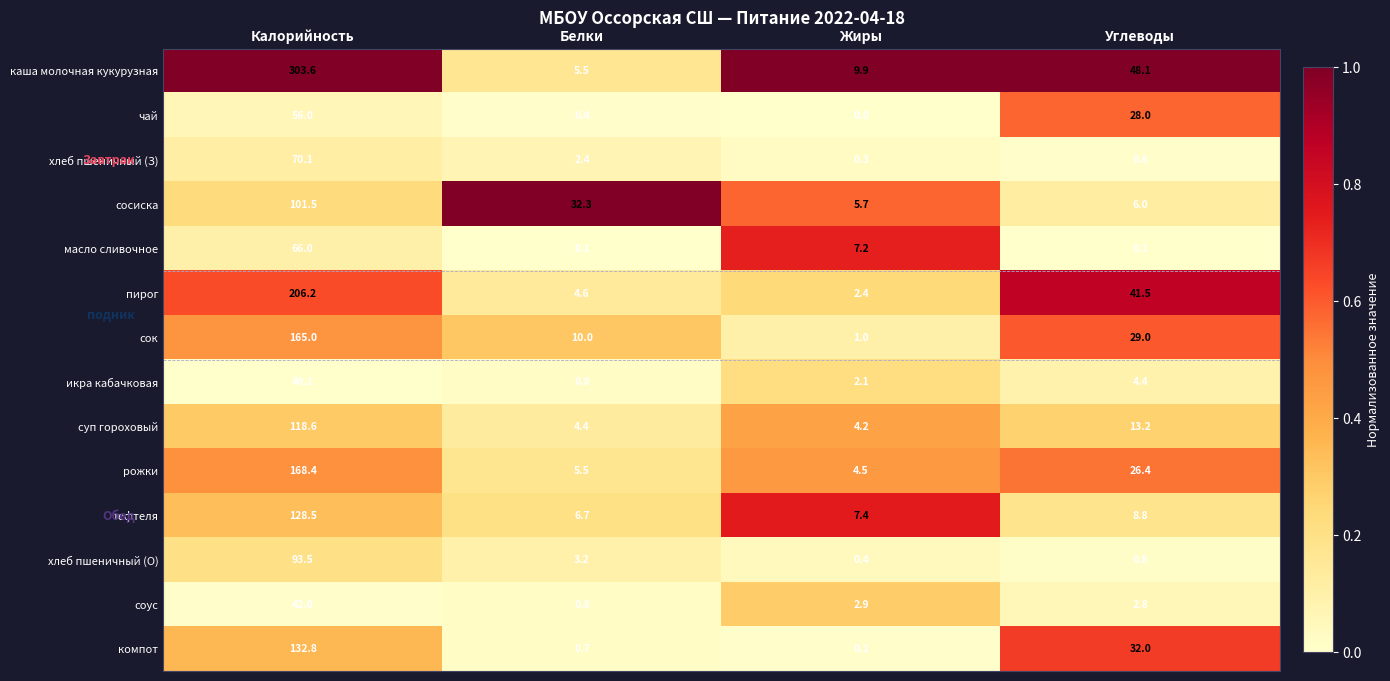

How many distinct data groups are displayed?

14